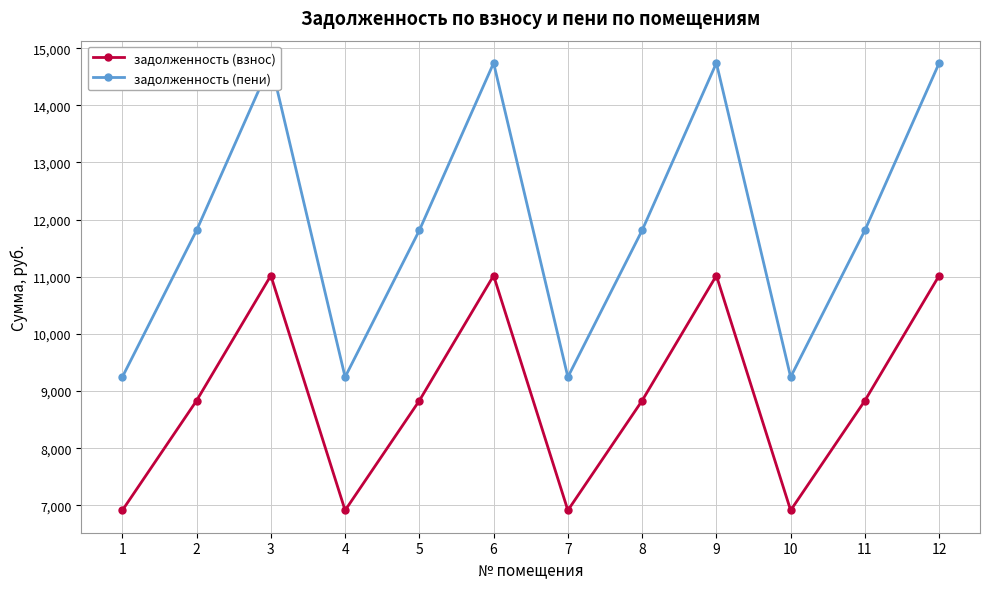

Which series changed the most between 9 and 11?

задолженность (пени)